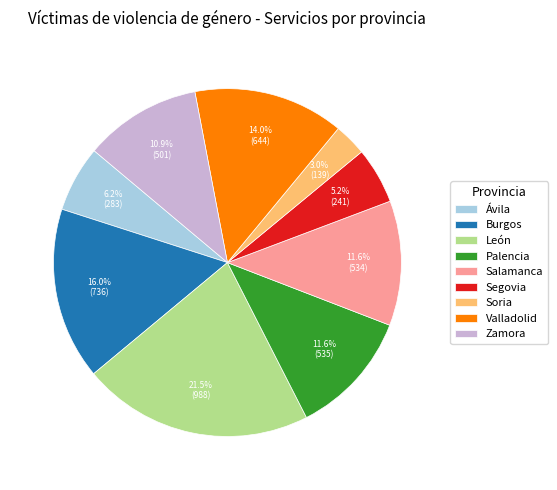

To the nearest percent, what percentage of the pie is Ávila?

6%